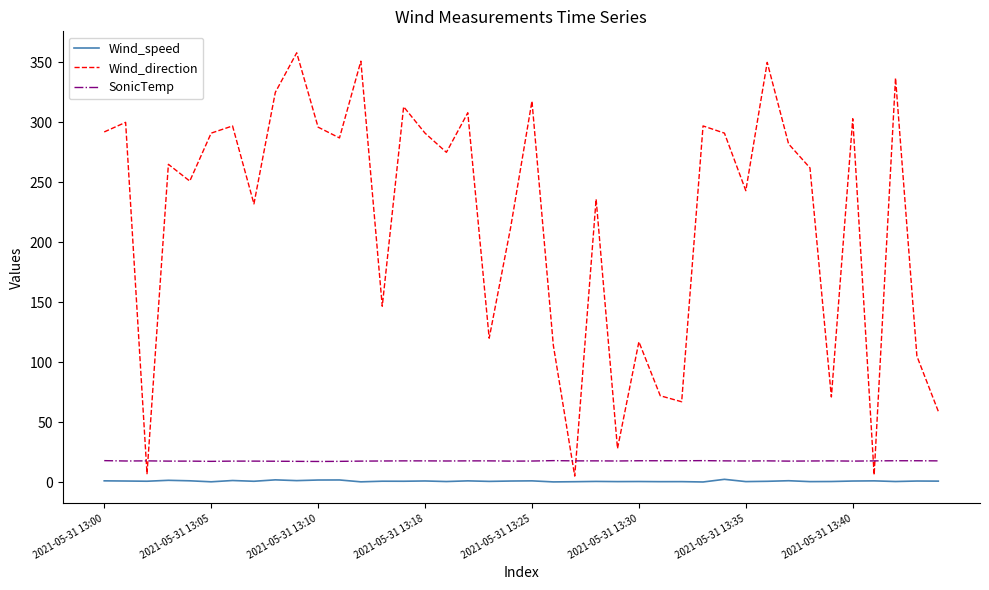

True or false: Wind_speed and SonicTemp intersect in this chart.

False